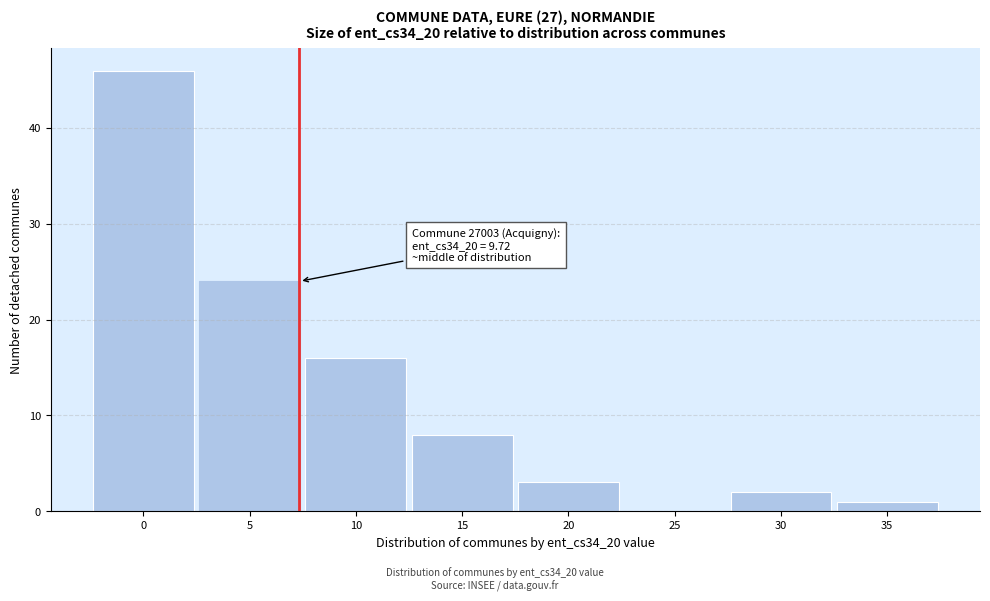

Reading right to left, transcribe all the data shown in this chart.

35=1	30=2	25=0	20=3	15=8	10=16	5=24	0=46